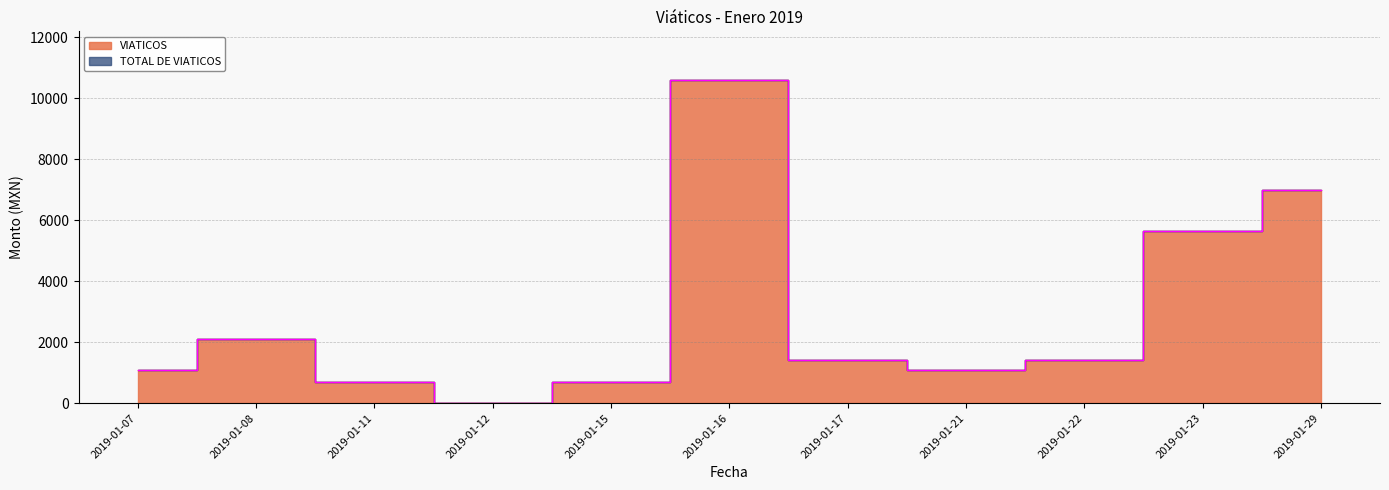

Does the chart have visible grid lines?

Yes